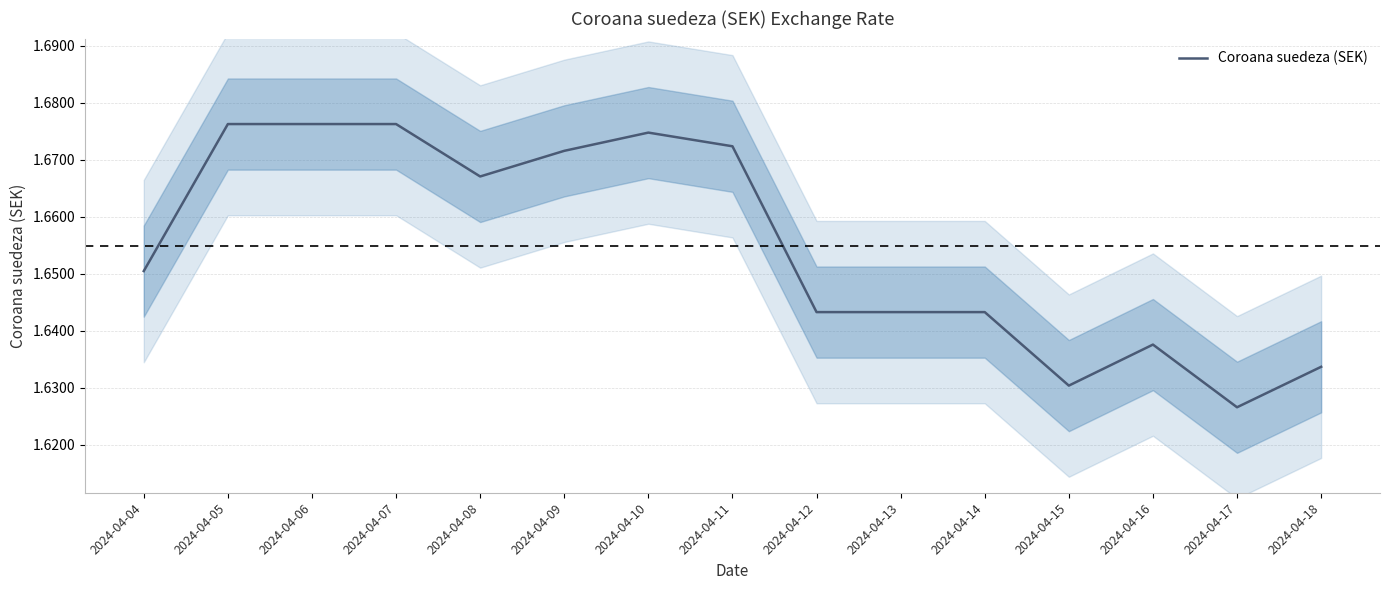

The chart shows a value of 1.6 at 2024-04-16. True or false?

True